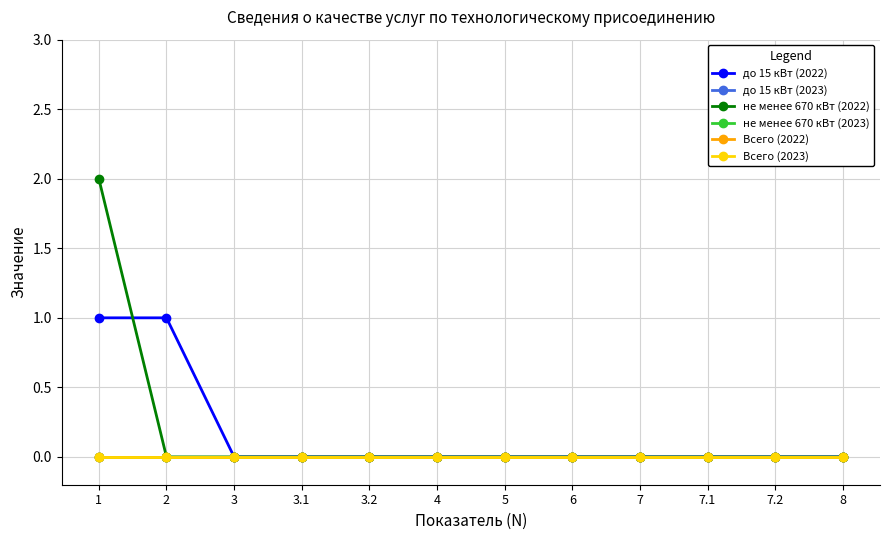

Does the chart have visible grid lines?

Yes